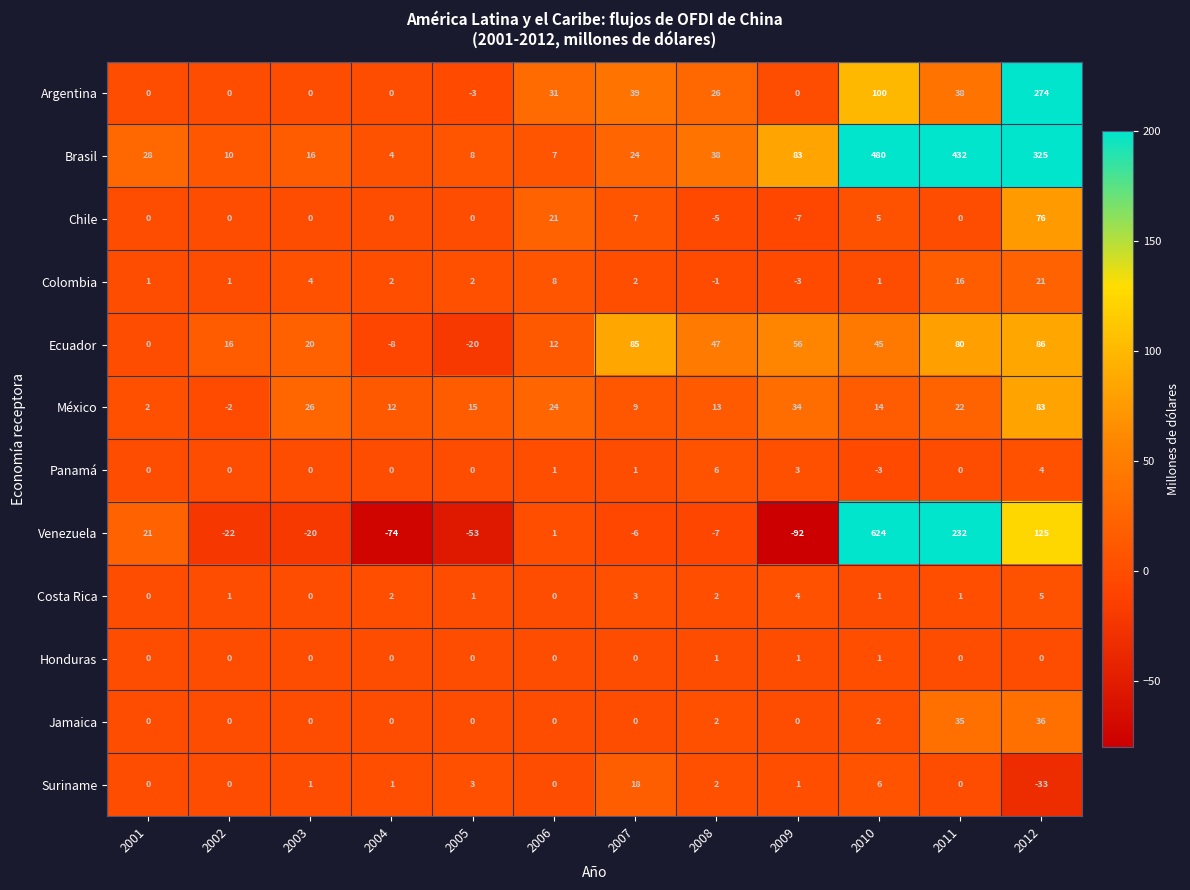

List the series in order of their peak value, lowest first.

Honduras, Costa Rica, Panamá, Suriname, Colombia, Jamaica, Chile, México, Ecuador, Argentina, Brasil, Venezuela